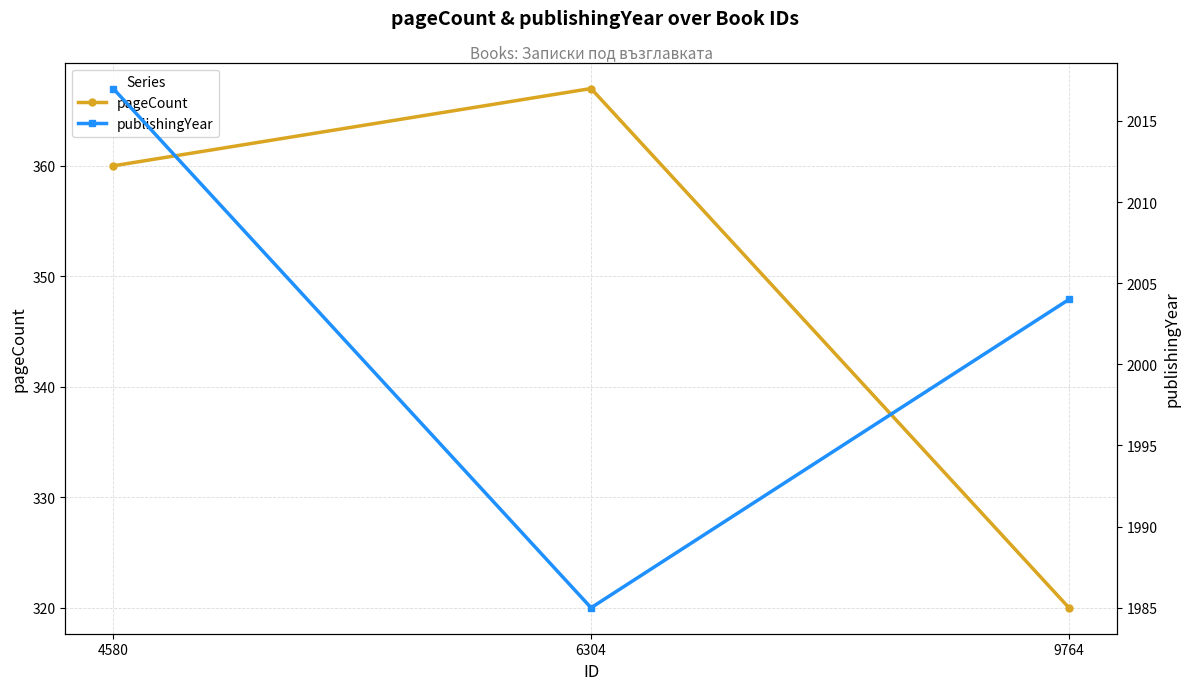

What is the difference between the pageCount values at 9764 and 6304?

47